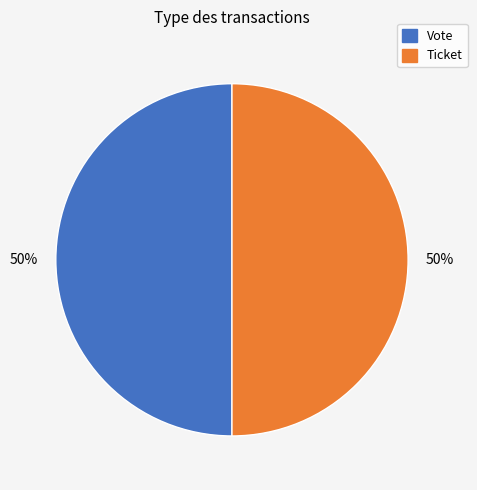

What percentage is the Ticket slice, to the nearest percent?

50%